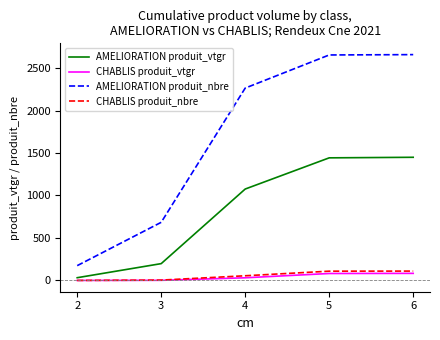

What is the total value across all series at 4?

3425.9